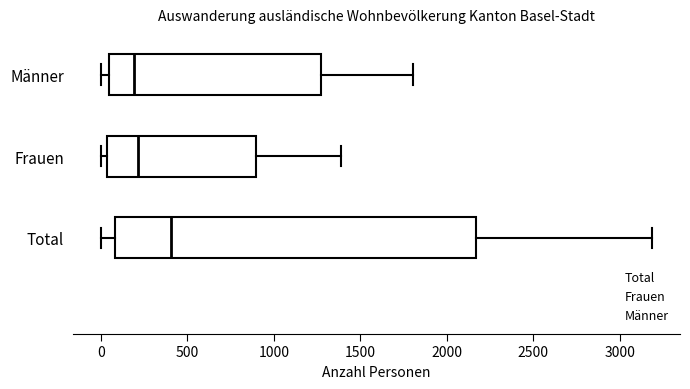

Which box is the widest, from its left edge to its right edge?

Total